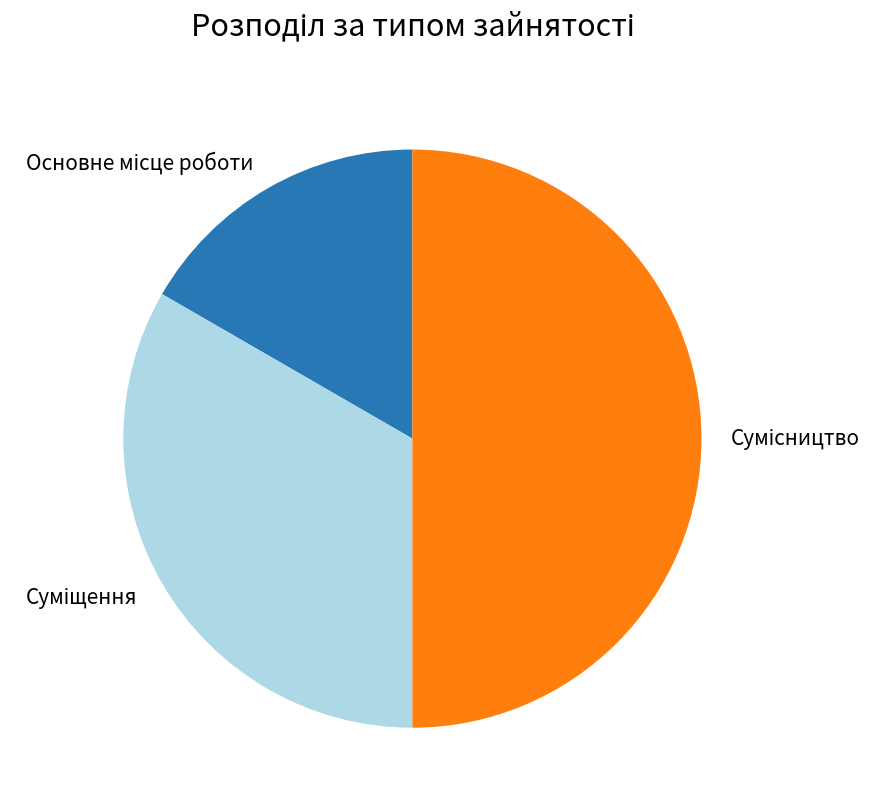

How many slices are in this pie chart?

3